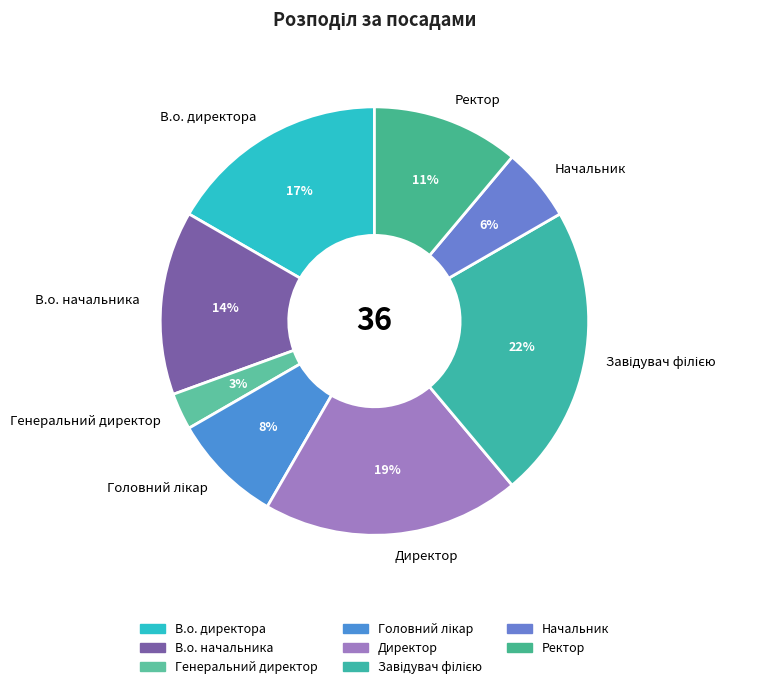

What is the smallest slice in the pie chart?

Генеральний директор